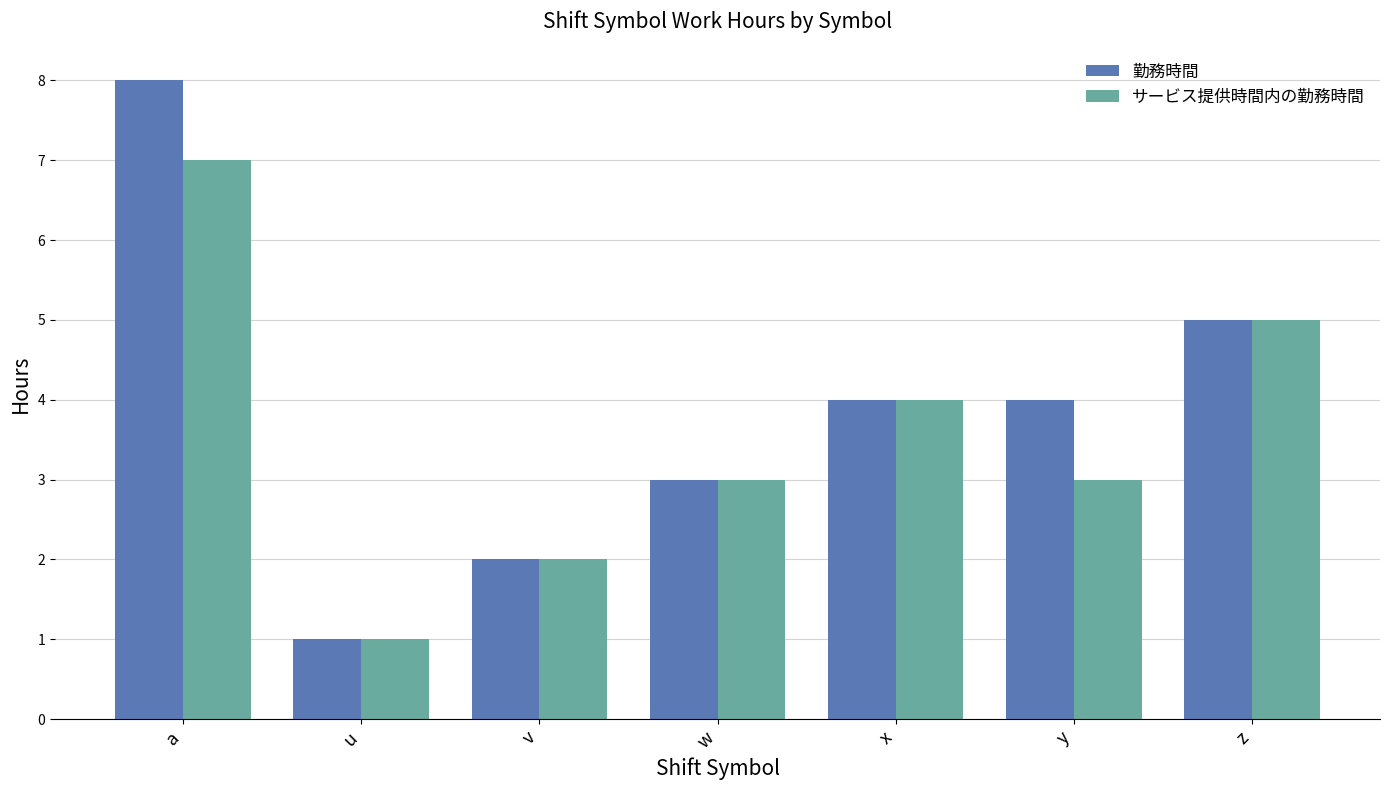

How many groups of bars are there?

7